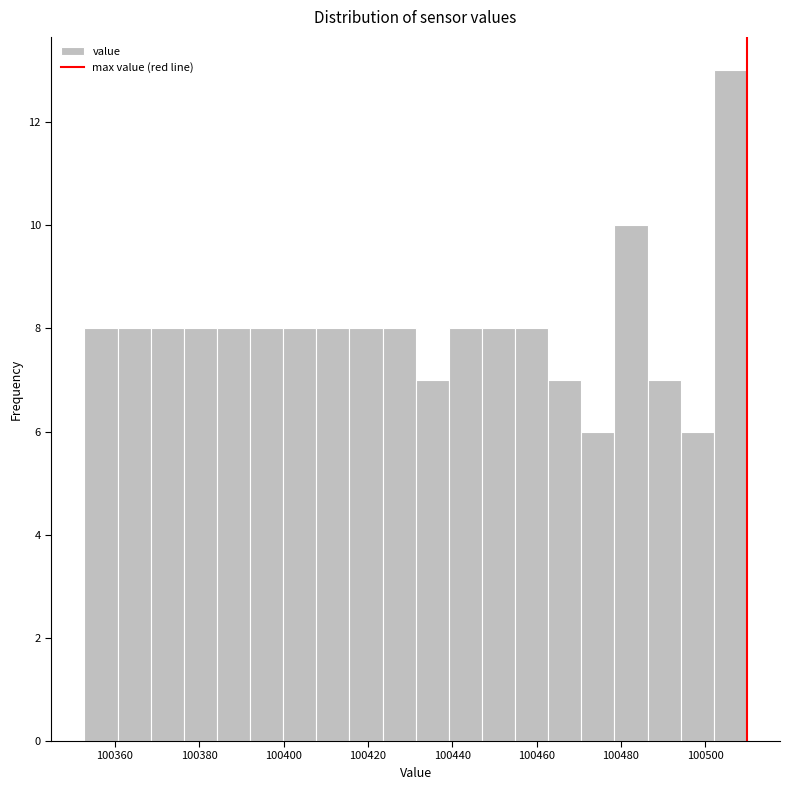

Read against the x-axis, roughly where is the centre of the tallest bar?

100506